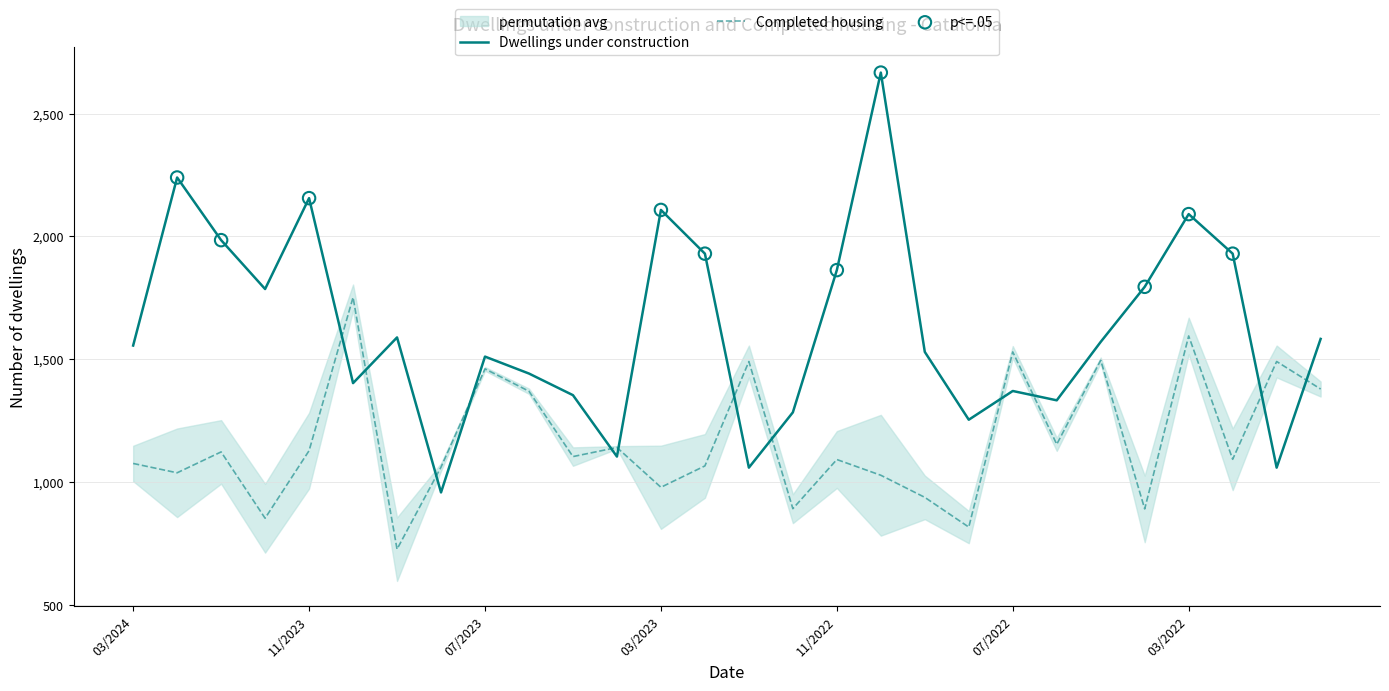

Is the value of Completed housing at 12/2021 greater than the value of Dwellings under construction at 08/2022?

Yes